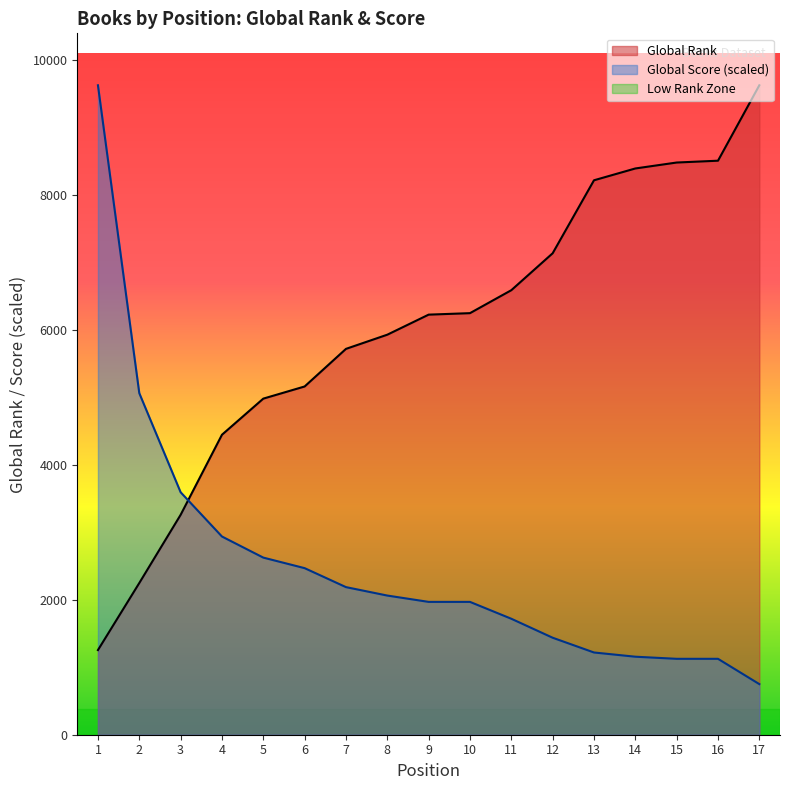

At 14, list the series in order from smallest to largest.

Global Score (scaled), Global Rank